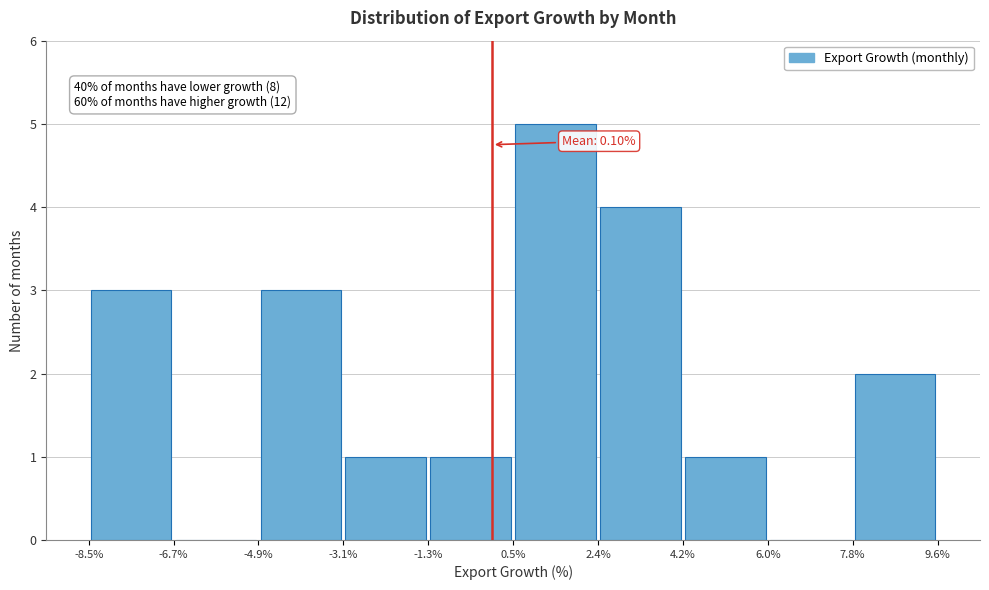

Over which range of the x-axis is the bar tallest?

0.5% to 2.4%